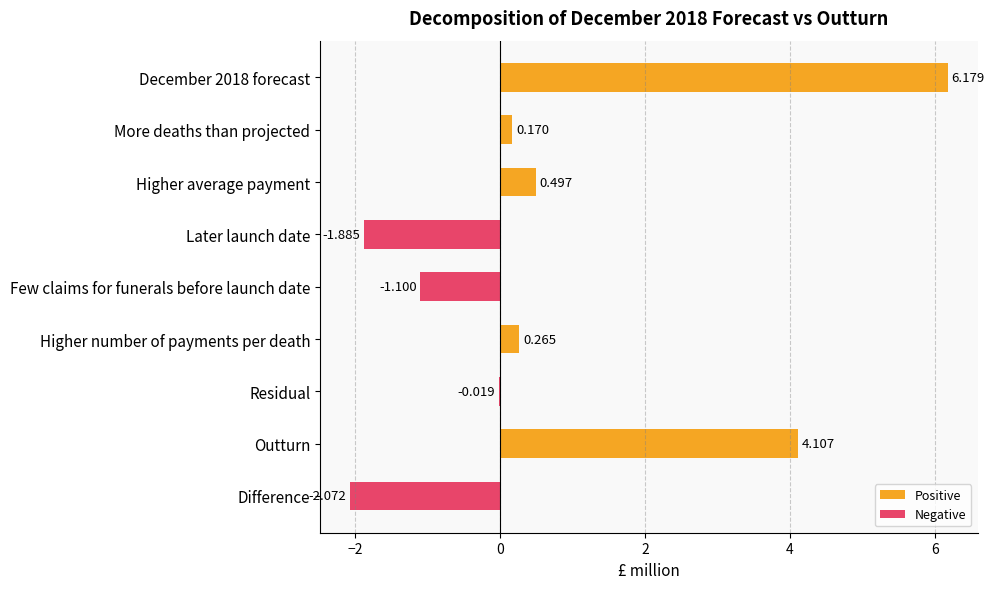

What are all the series names shown in the legend?

Positive, Negative